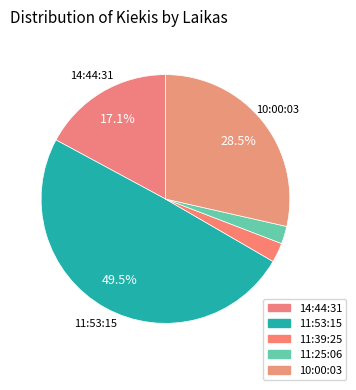

To the nearest percent, what portion does 14:44:31 represent?

17%